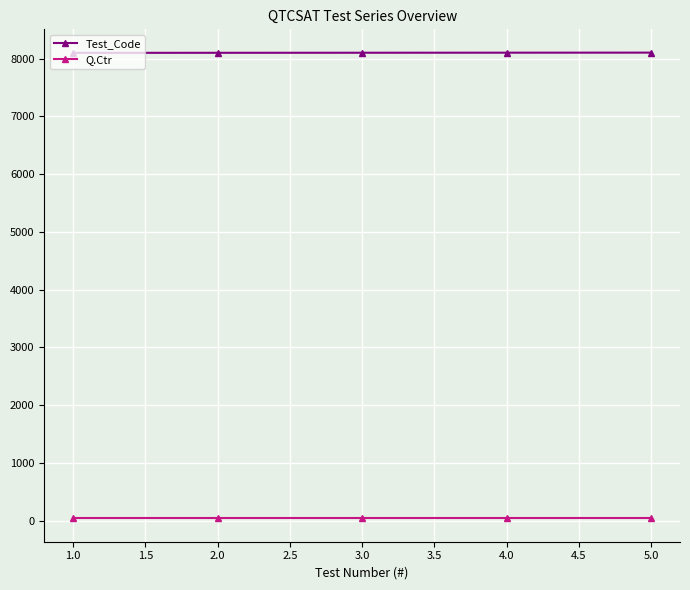

True or false: Test_Code and Q.Ctr intersect in this chart.

False